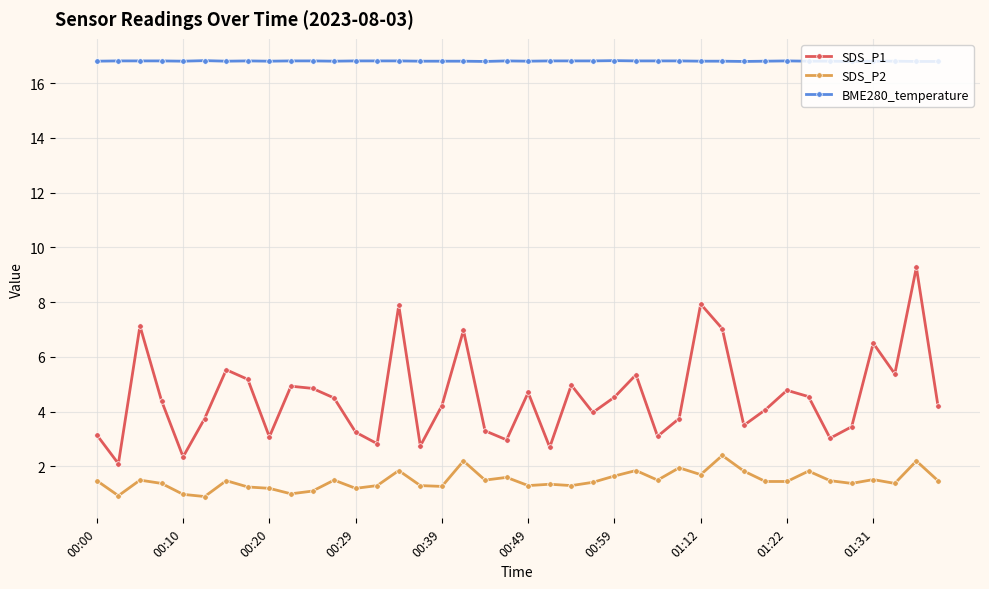

What is the minimum value shown in the chart?

0.9